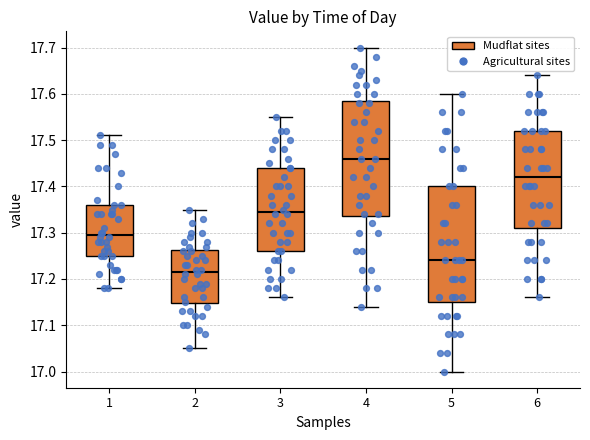

Reading left to right, read every box against the y-axis: the position of its median line, the range the box covers, and the ends of its whiskers. The values are not printed on the chart, so give them approximately, as read against the axis.

1: median 17.30, box 17.25 to 17.36, whiskers 17.18 to 17.51
2: median 17.22, box 17.15 to 17.26, whiskers 17.05 to 17.35
3: median 17.35, box 17.26 to 17.44, whiskers 17.16 to 17.55
4: median 17.46, box 17.34 to 17.59, whiskers 17.14 to 17.70
5: median 17.24, box 17.15 to 17.40, whiskers 17.00 to 17.60
6: median 17.42, box 17.31 to 17.52, whiskers 17.16 to 17.64